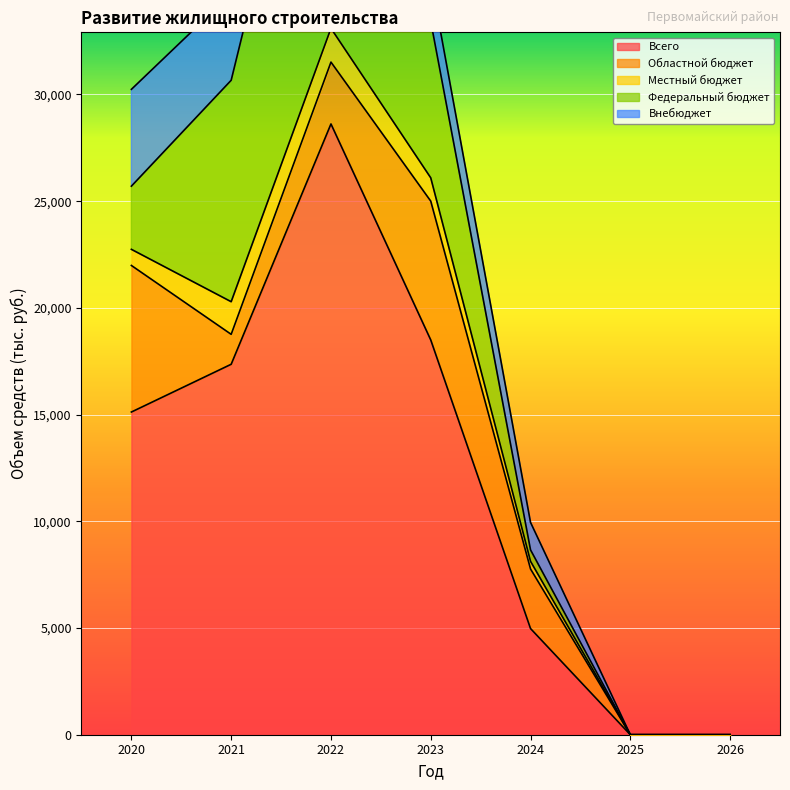

Between which two adjacent categories do Местный бюджет and Областной бюджет first intersect?

2020 and 2021